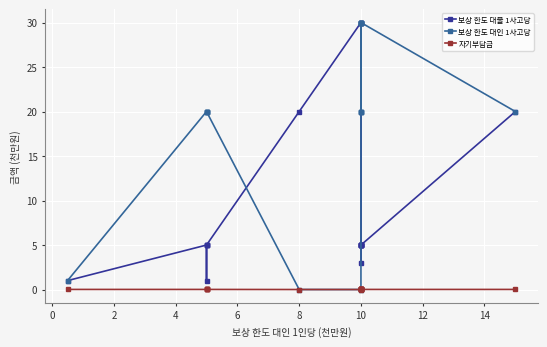

Which series has the largest total across all categories?

보상 한도 대인 1사고당